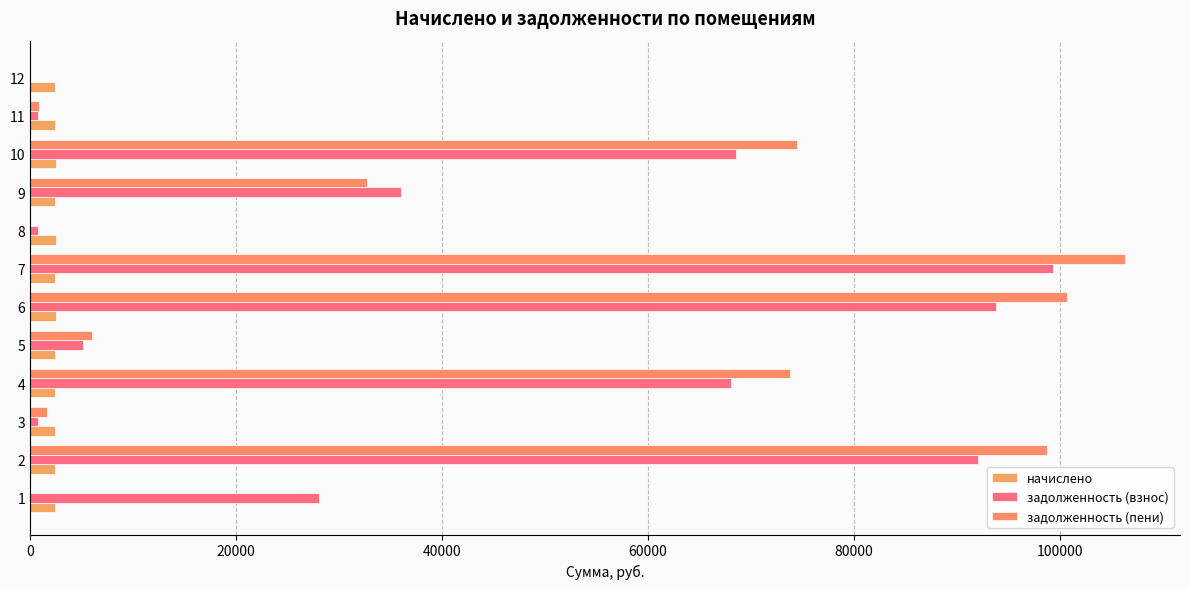

What is the value of the задолженность (взнос) bar at the 10th from the left?

68511.4